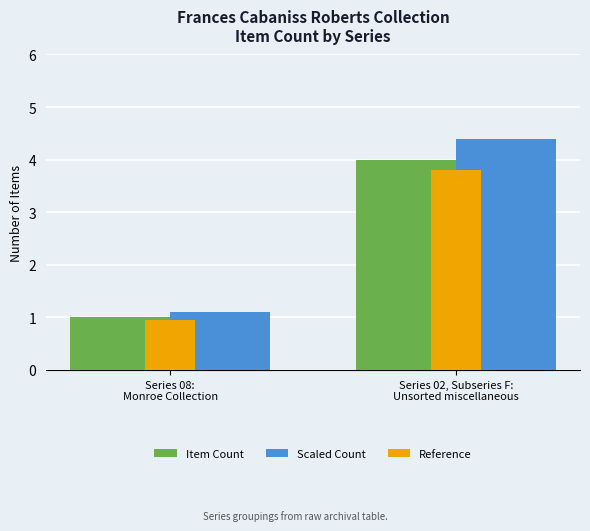

At Series 02, Subseries F:
Unsorted miscellaneous, list the series in order from smallest to largest.

Reference, Item Count, Scaled Count